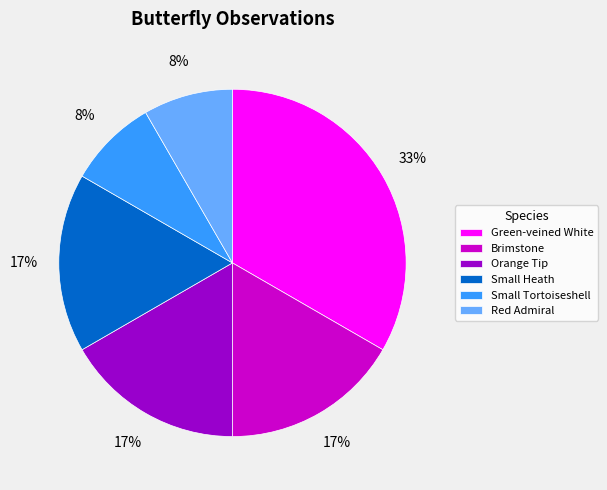

To the nearest percent, what is the average slice percentage?

17%